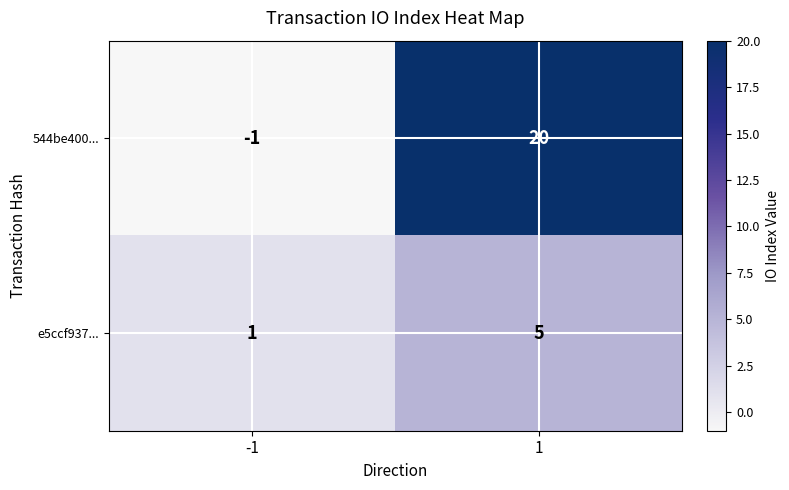

What is the difference between the e5ccf937... values at 1 and -1?

4